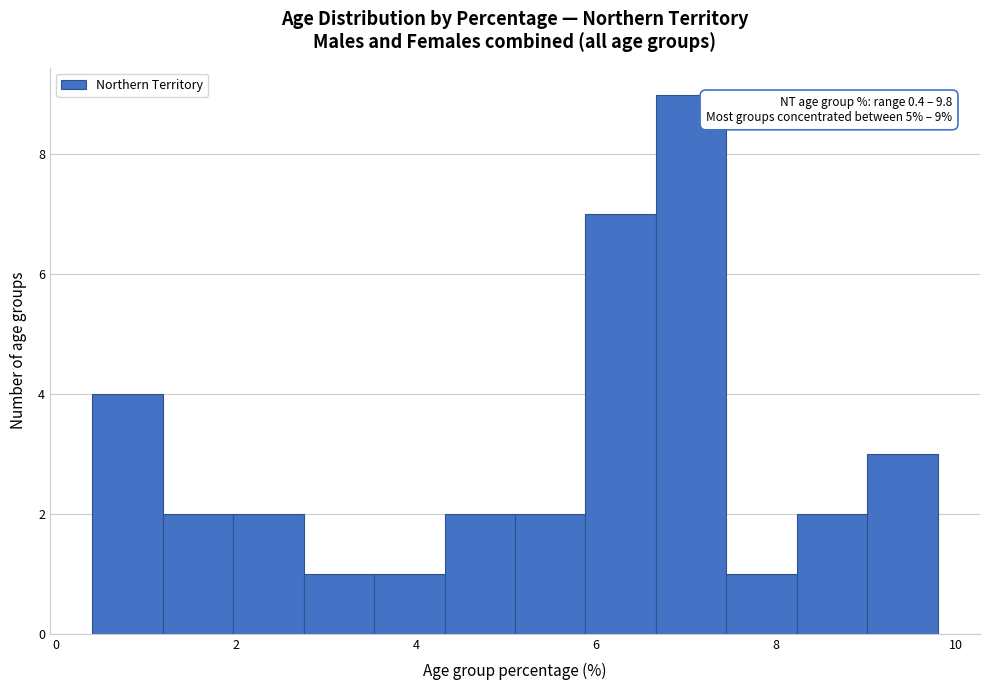

Read against the x-axis, roughly where is the centre of the tallest bar?

7.0